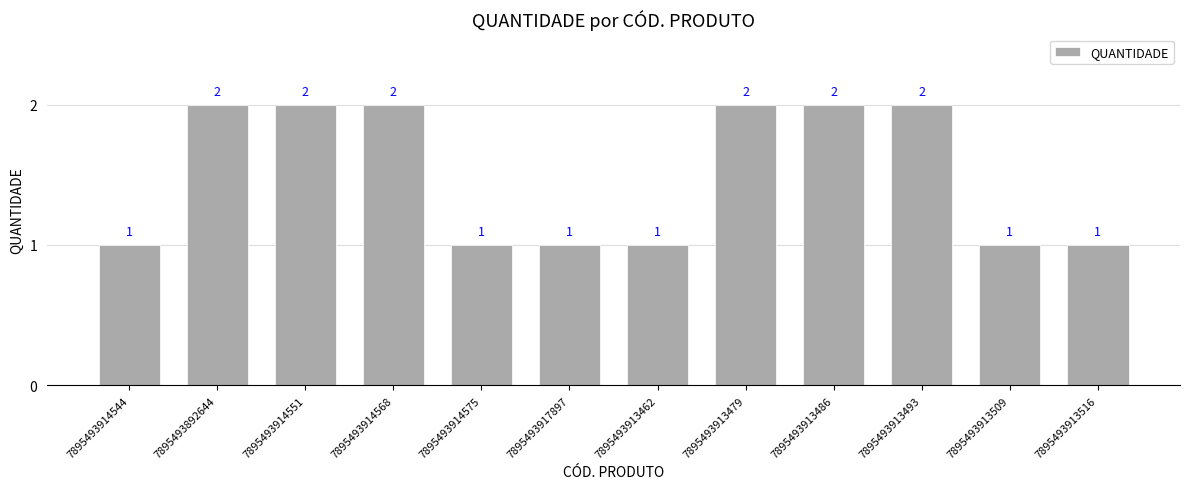

How many values are between 1 and 2?

12